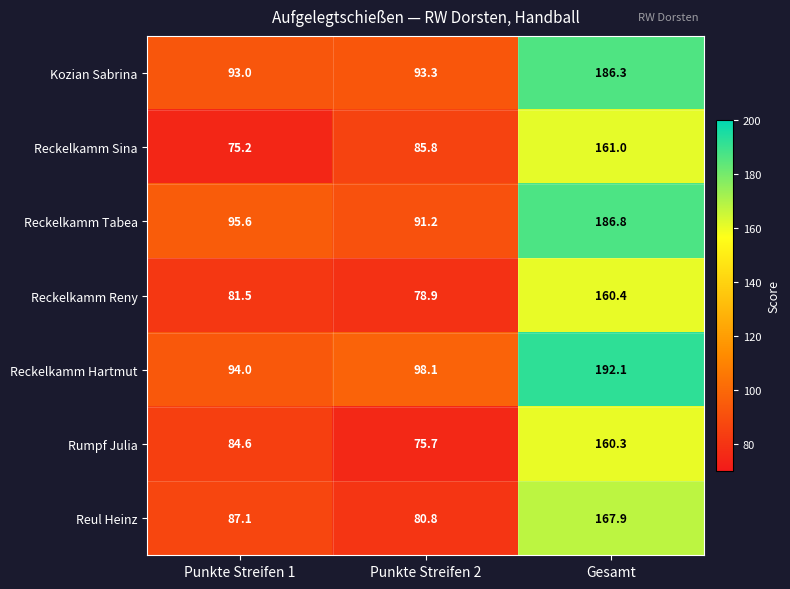

The value of Reckelkamm Sina at Gesamt is 161.0. True or false?

True